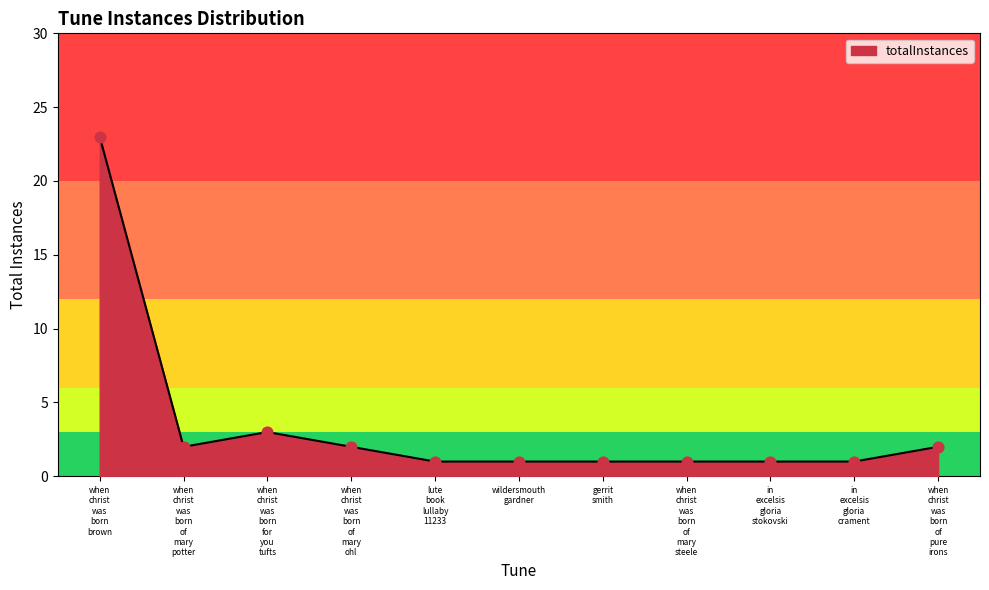

What is the maximum value shown in the chart?

23